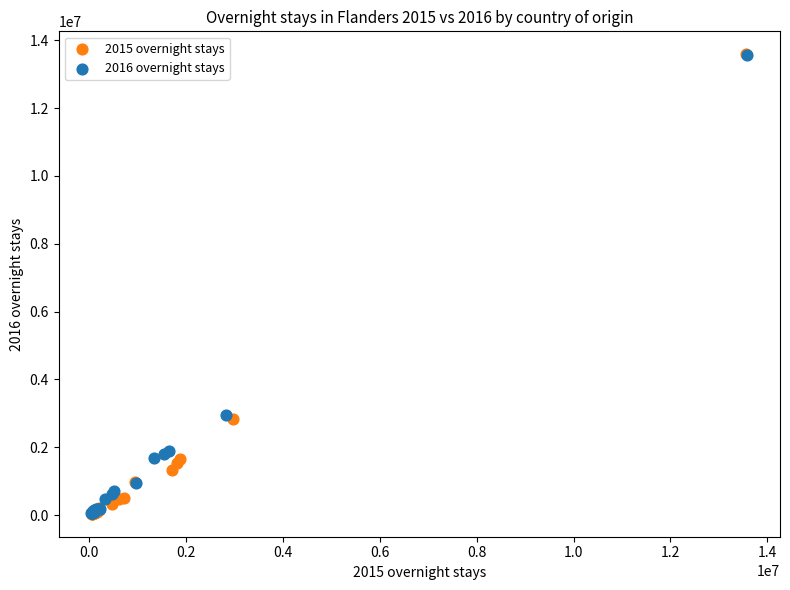

What are all the series names shown in the legend?

2015 overnight stays, 2016 overnight stays